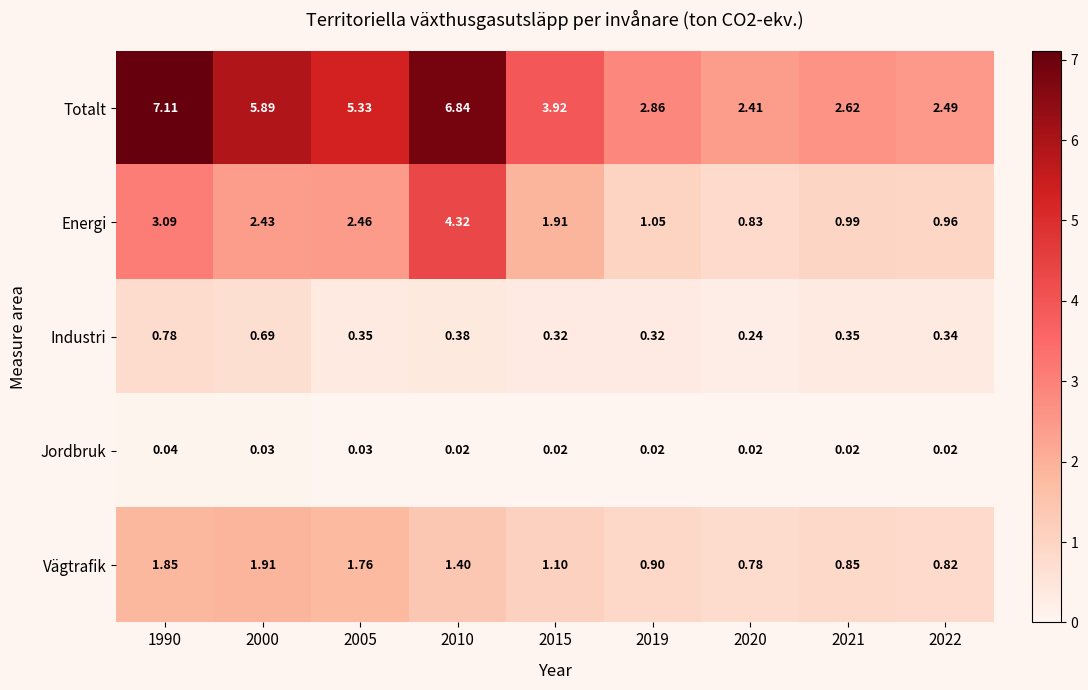

Is the value of Totalt at 2019 greater than the value of Vägtrafik at 2020?

Yes